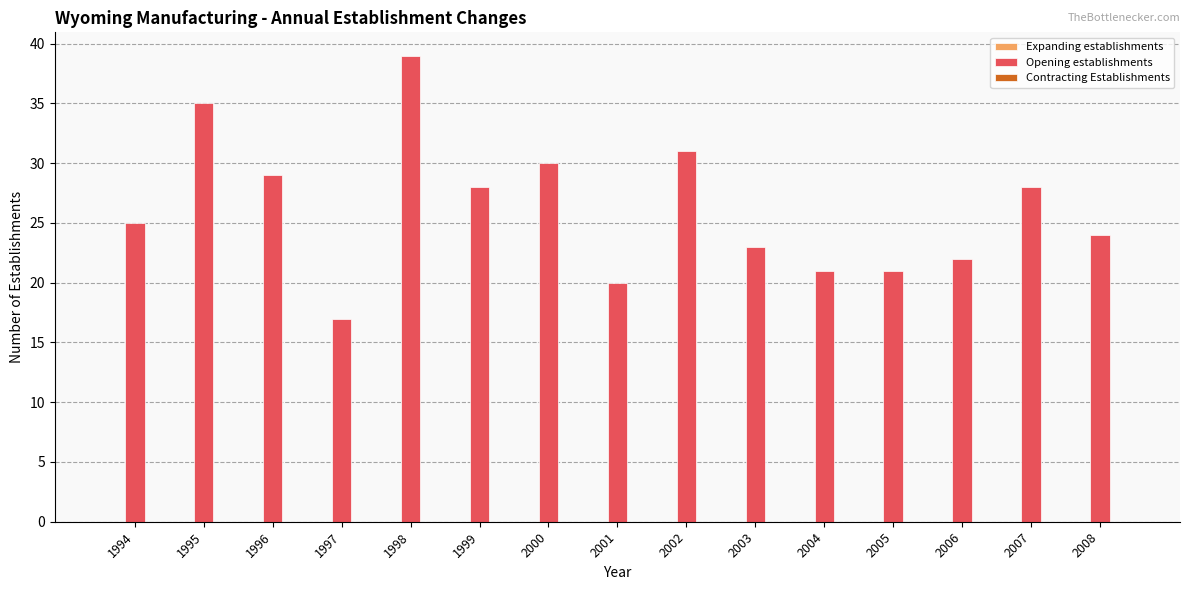

Between 2002 and 2004, which is larger?

2002